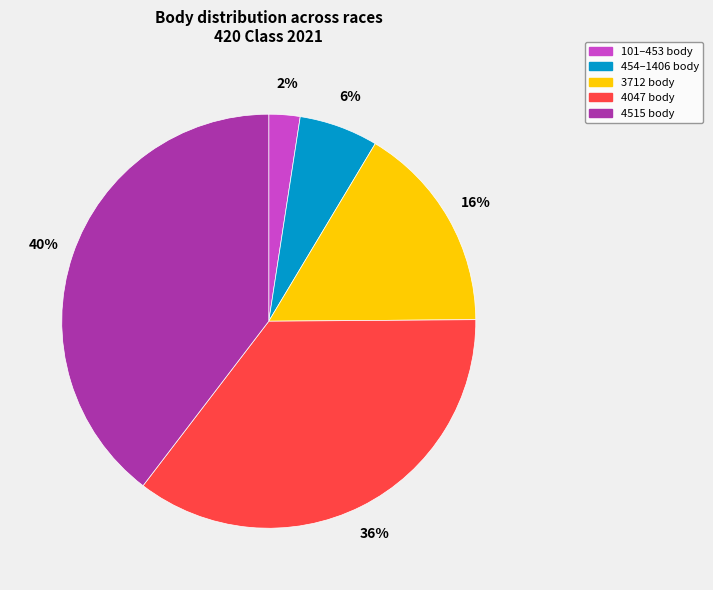

Between 4515 body and 101–453 body, which is larger?

4515 body